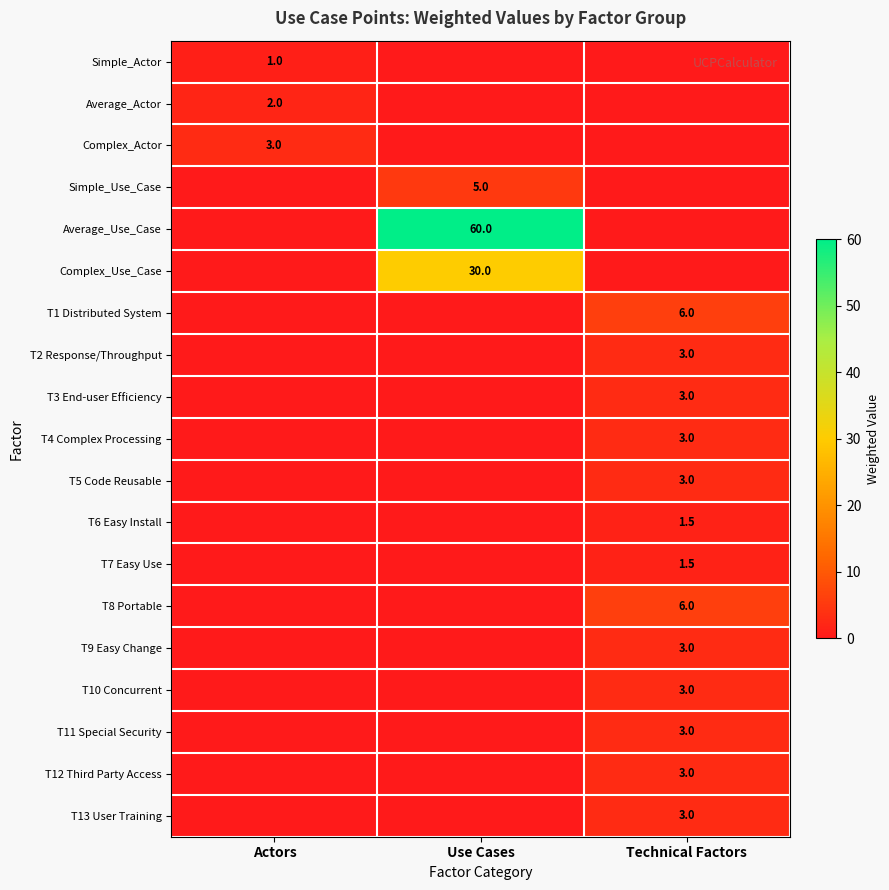

The value of Average_Use_Case at Use Cases is 60.0. True or false?

True